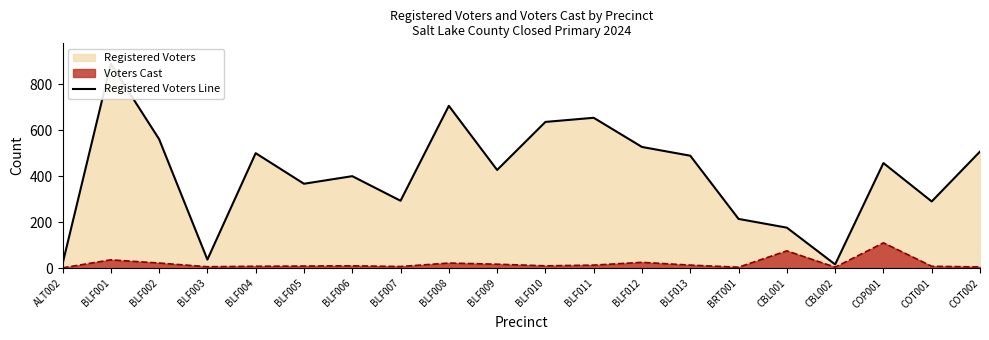

What is the label of the 14th point from the left?

BLF013